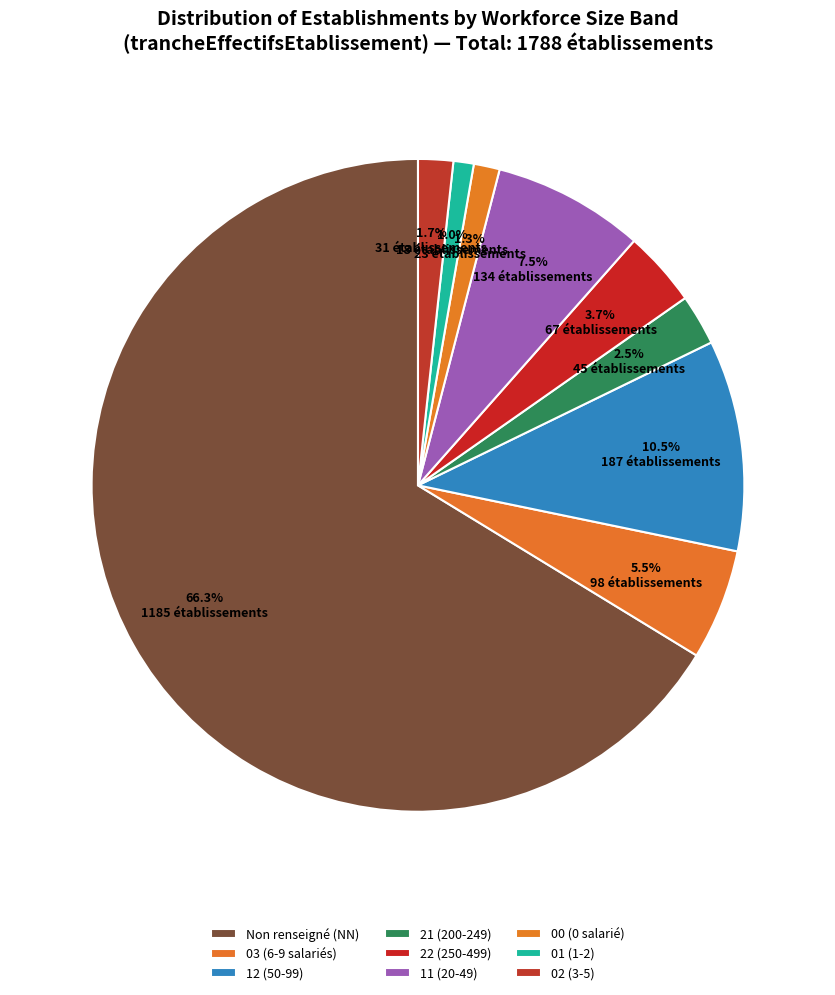

How many segments does this pie chart have?

9